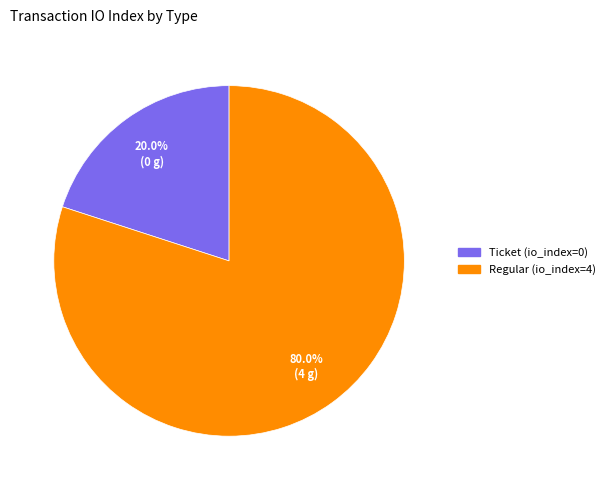

Which slice is the largest?

Regular (io_index=4)